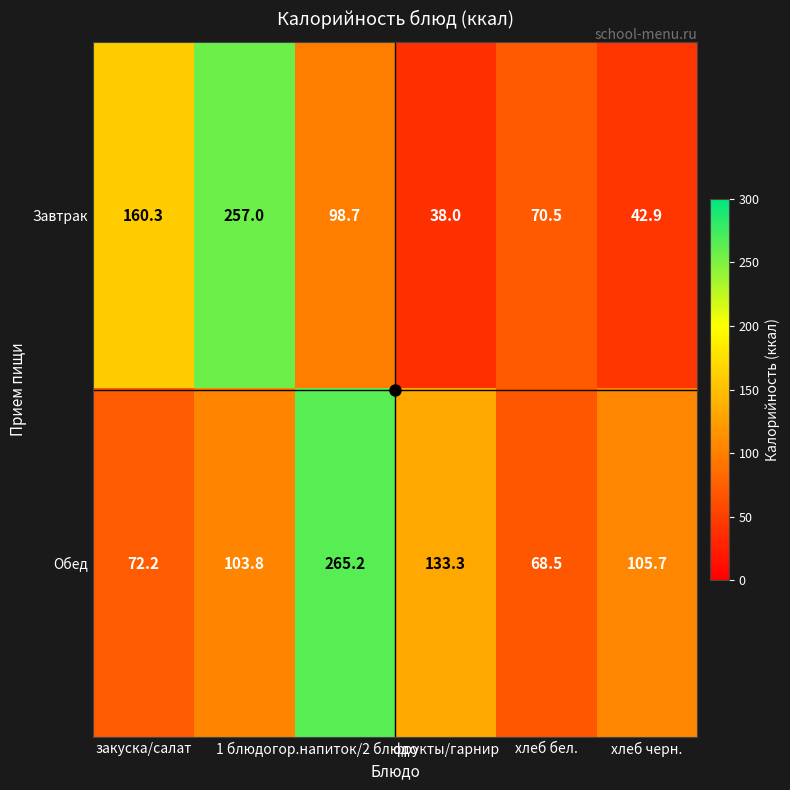

True or false: Завтрак has a value of 160.3 at закуска/салат.

True